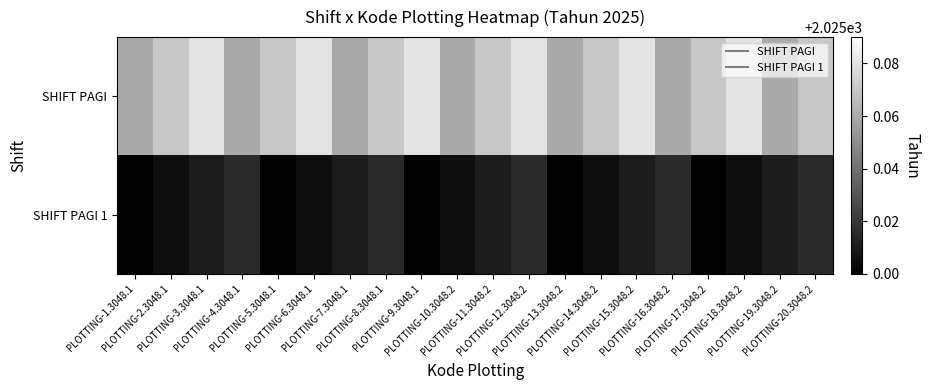

How many series are shown in this chart?

2